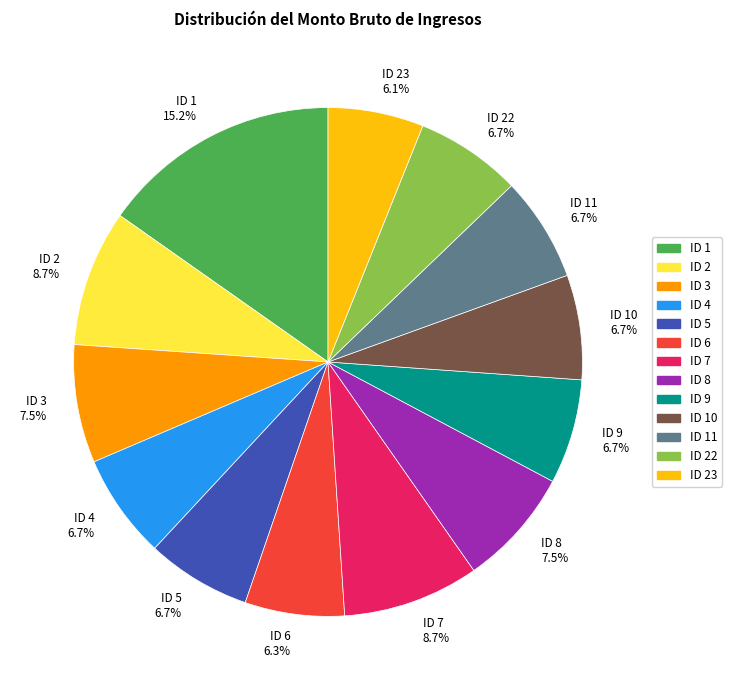

Which slice is the largest?

ID 1 15.2%